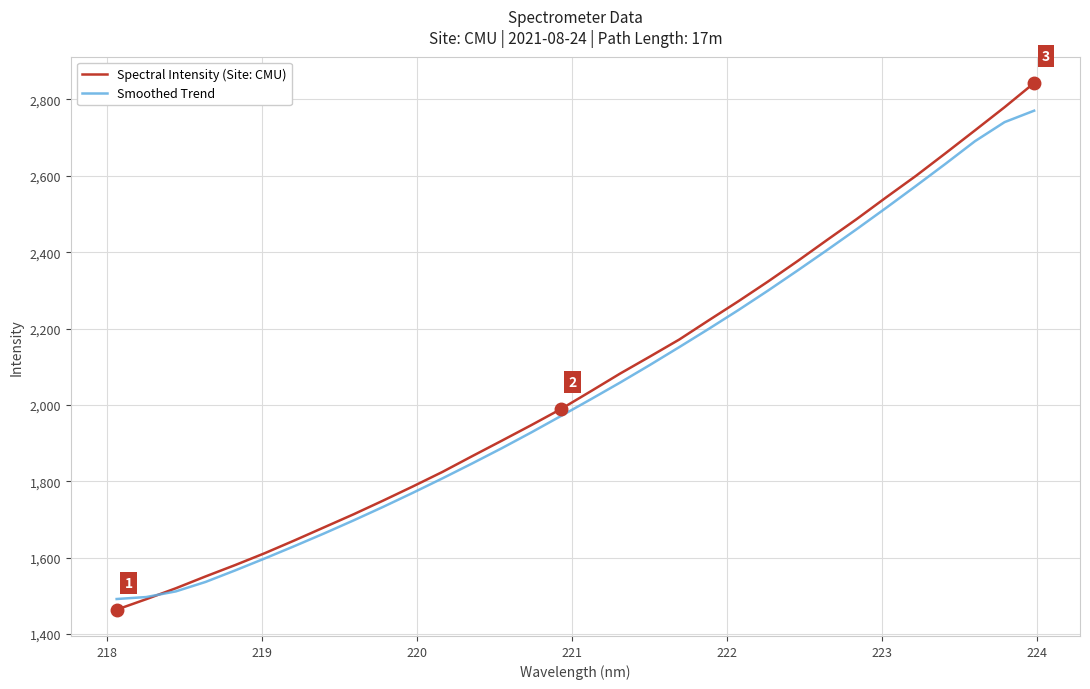

What is the minimum value shown in the chart?

1464.1